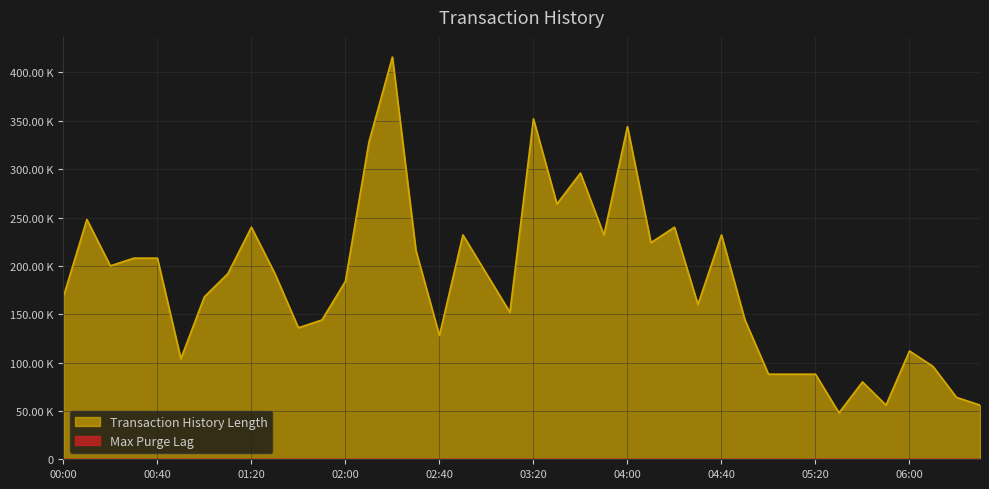

What position from the left is 03:10?

20